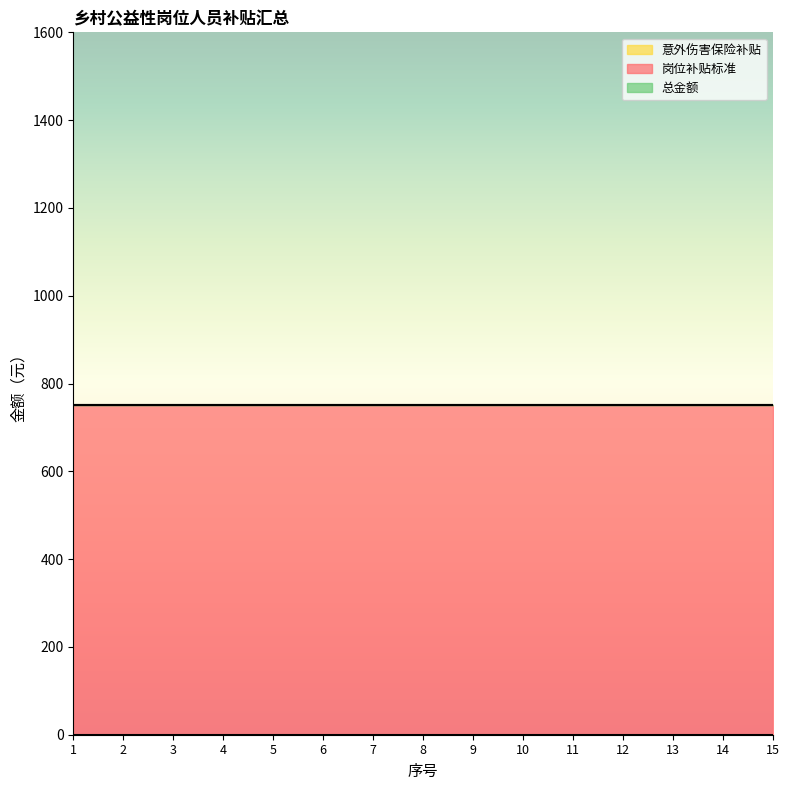

What is the average value of the 总金额 series?

750